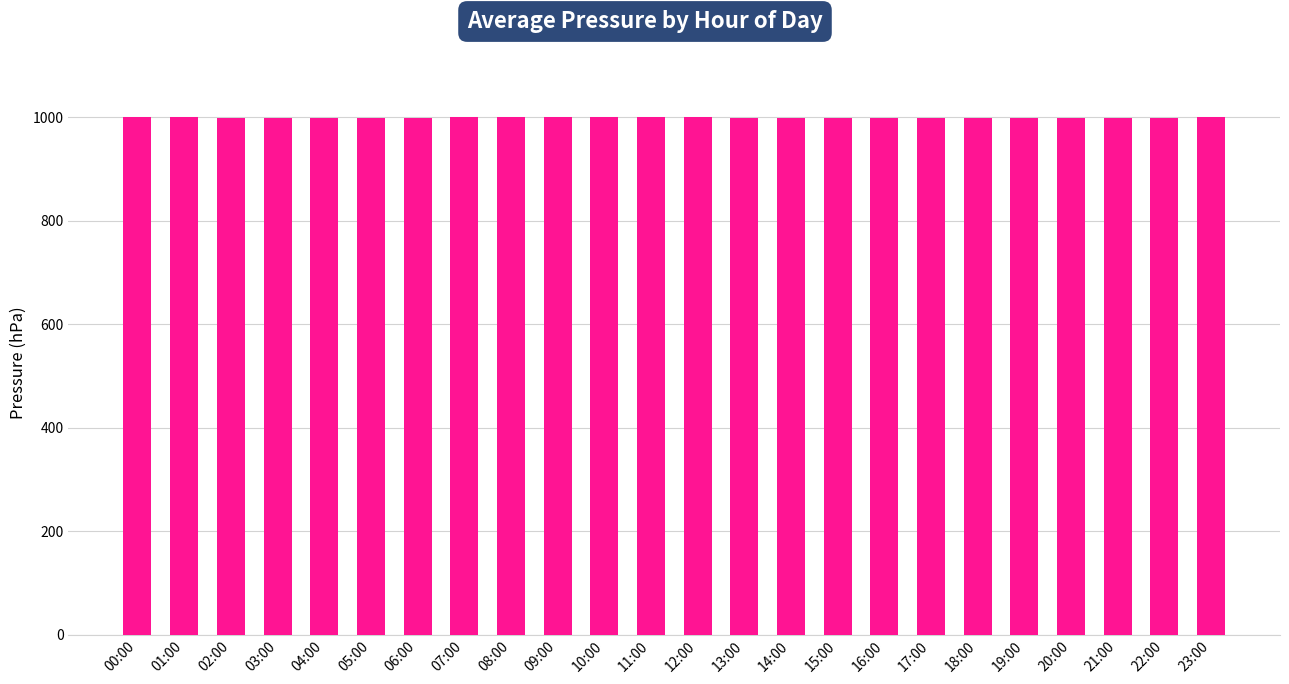

What is the difference between the values at 02:00 and 16:00?

1.4